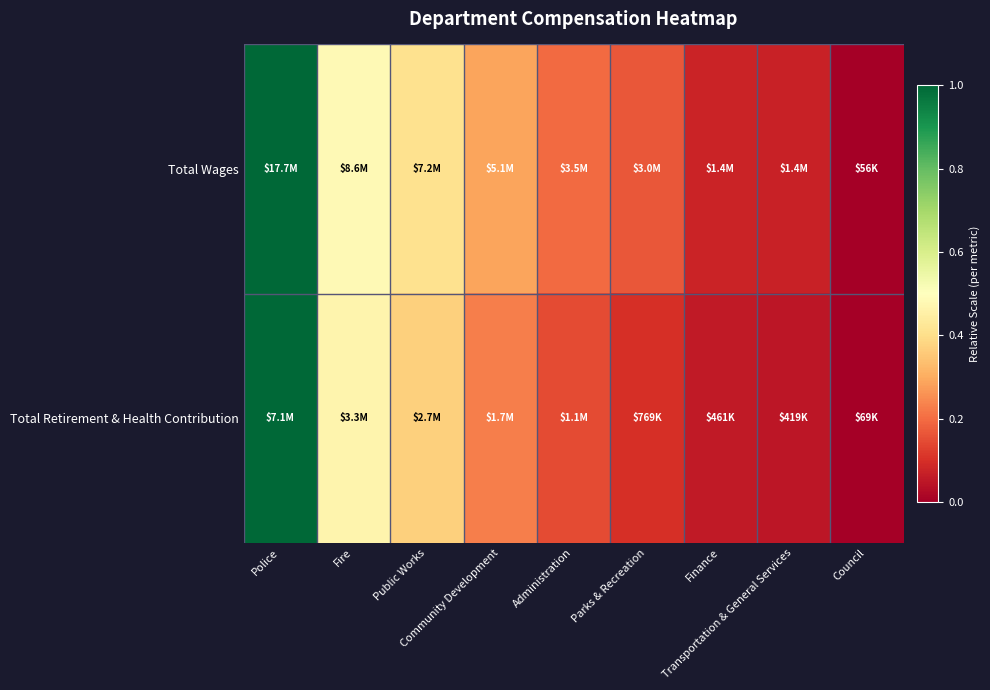

What is the maximum value shown in the chart?

1.0